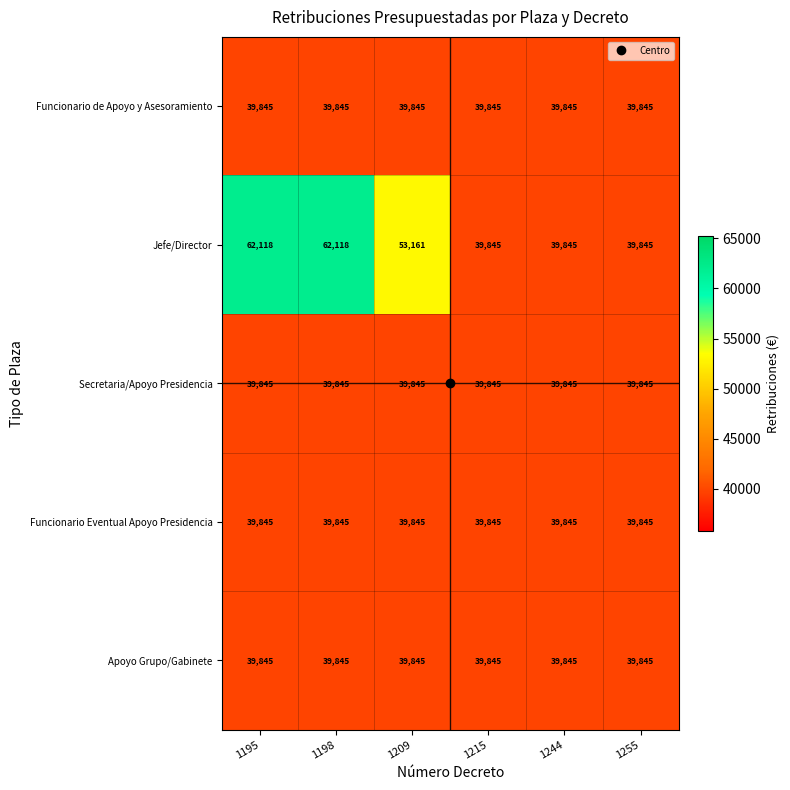

What is the sum of all Jefe/Director values?

296932